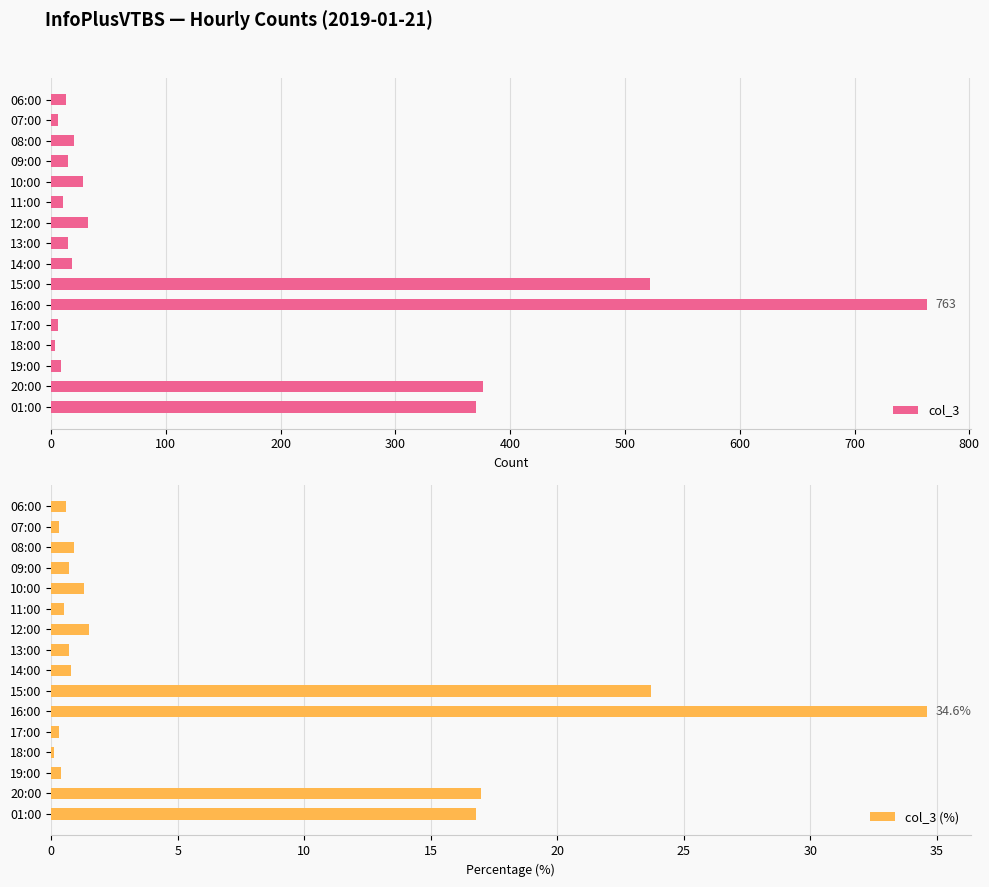

How many groups of bars are there?

16